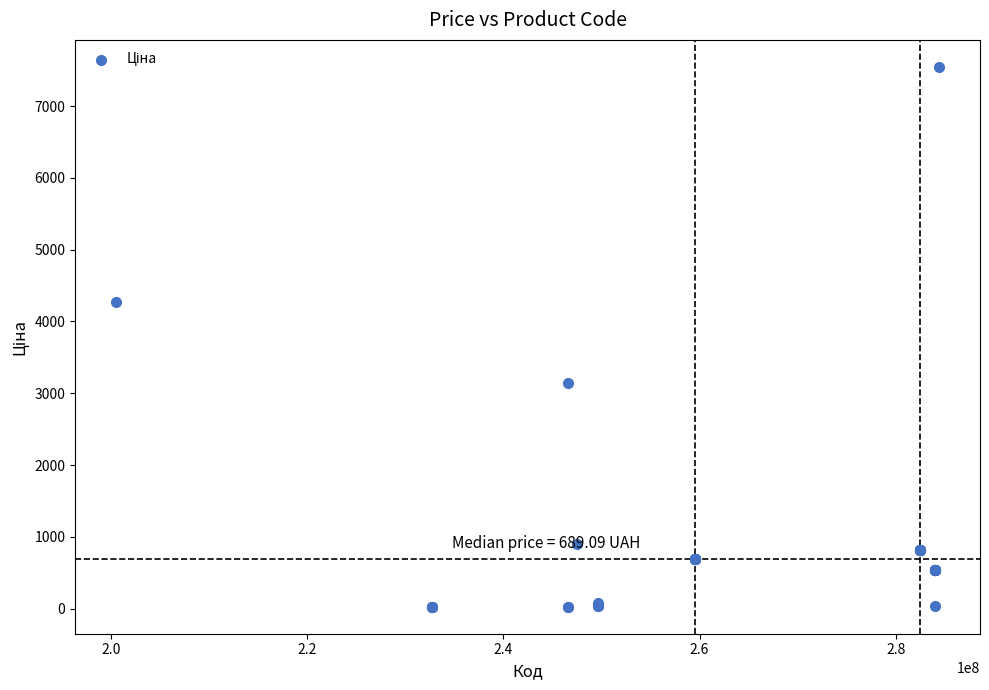

What Y value in the scatter plot is closest to 3786?

4266.8